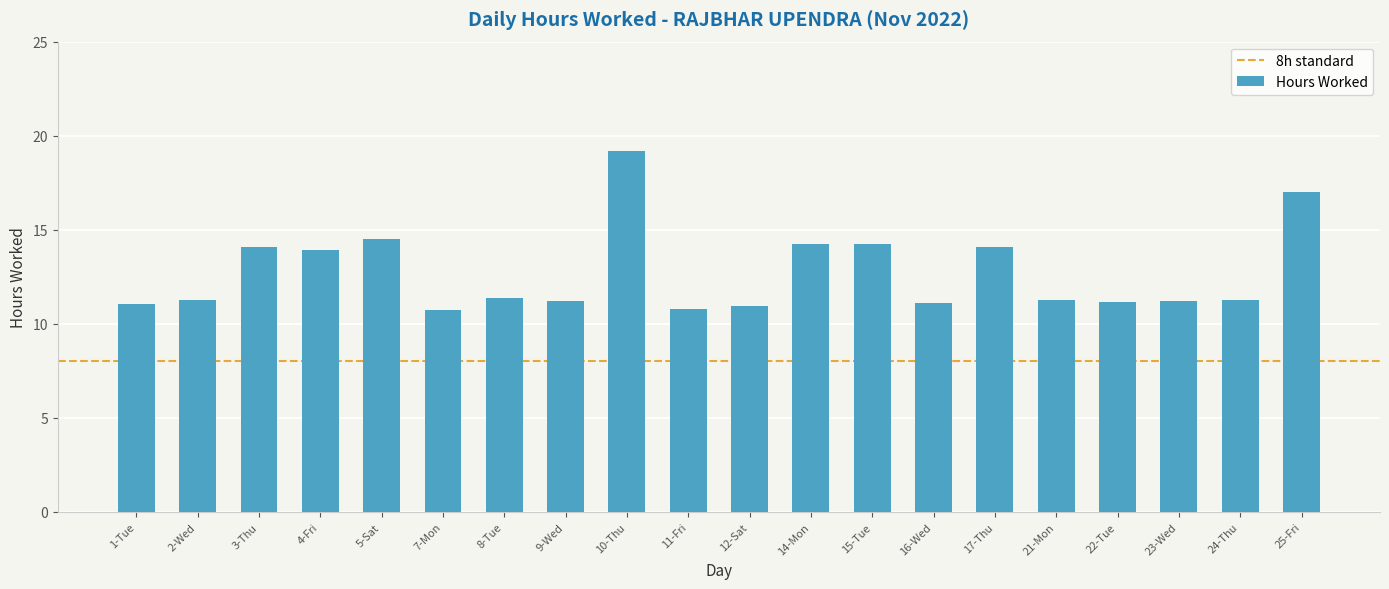

What position from the right is 7-Mon?

15